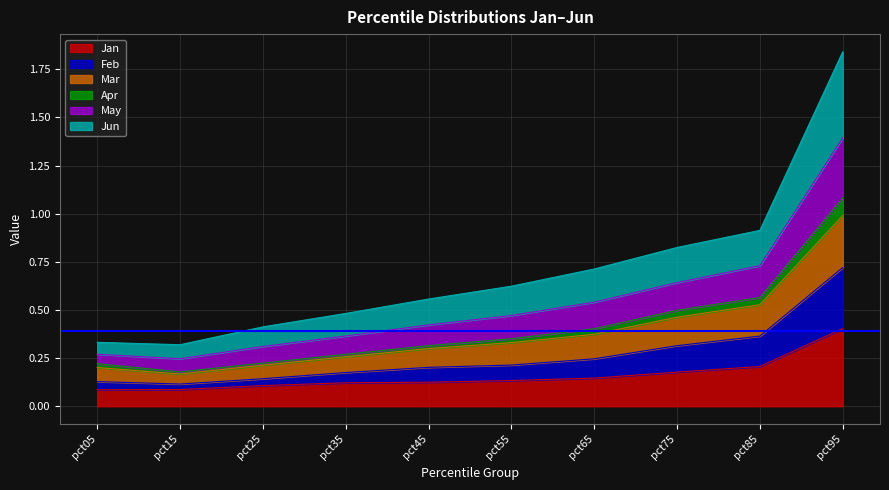

Is it true that Apr equals 0.0 at pct15?

False